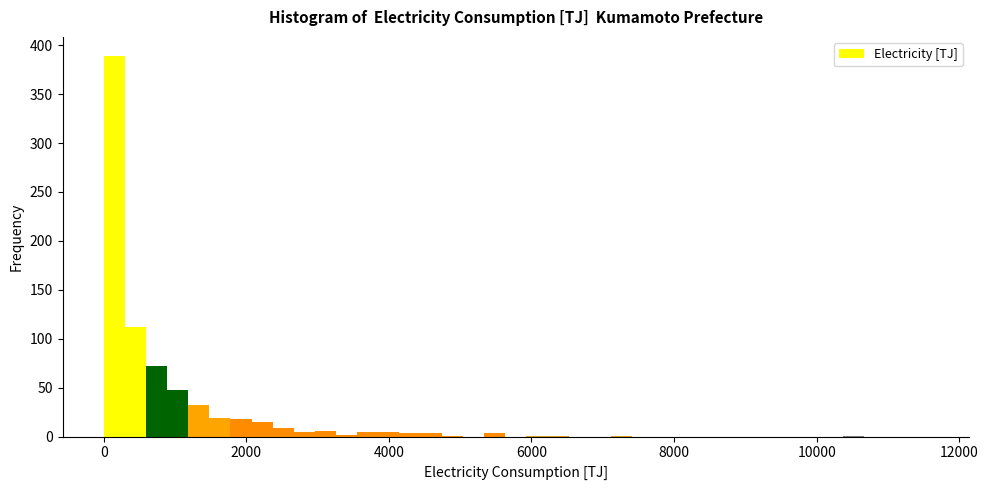

Around what value on the x-axis is the tallest bar? Give the approximate position of its centre, as read against the axis.

200